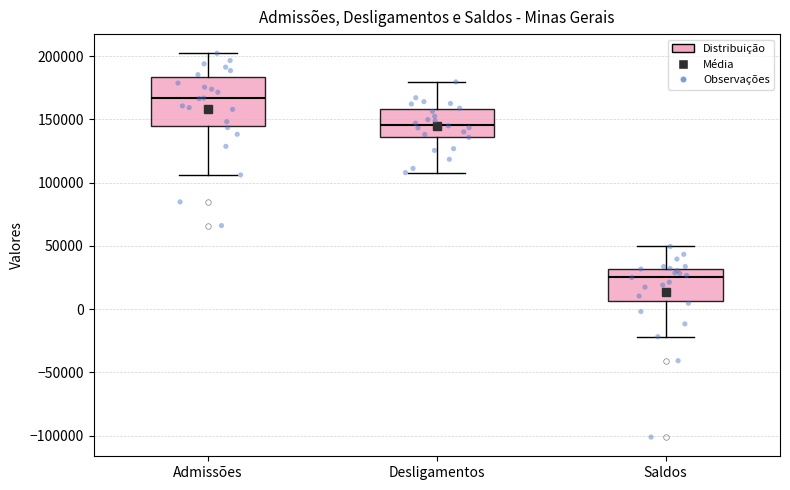

Reading left to right, read every box against the y-axis: the position of its median line, the range the box covers, and the ends of its whiskers. The values are not printed on the chart, so give them approximately, as read against the axis.

Admissões: median 165000, box 145000 to 185000, whiskers 105000 to 200000
Desligamentos: median 145000, box 135000 to 160000, whiskers 110000 to 180000
Saldos: median 25000, box 5000 to 30000, whiskers -20000 to 50000